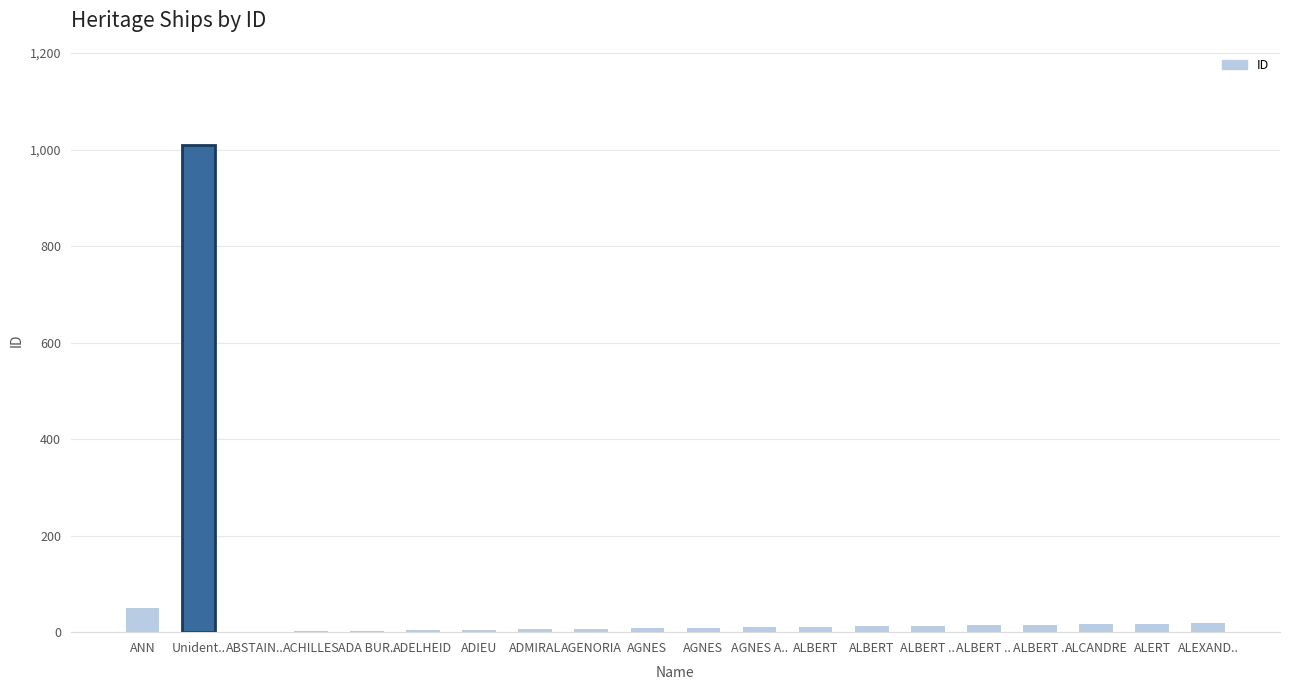

List the labels in order of value, largest first.

Unident.., ANN, ALEXAND.., ALERT, ALCANDRE, ALBERT .., ALBERT .., ALBERT .., ALBERT, ALBERT, AGNES A.., AGNES, AGNES, AGENORIA, ADMIRAL, ADIEU, ADELHEID, ADA BUR.., ACHILLES, ABSTAIN..